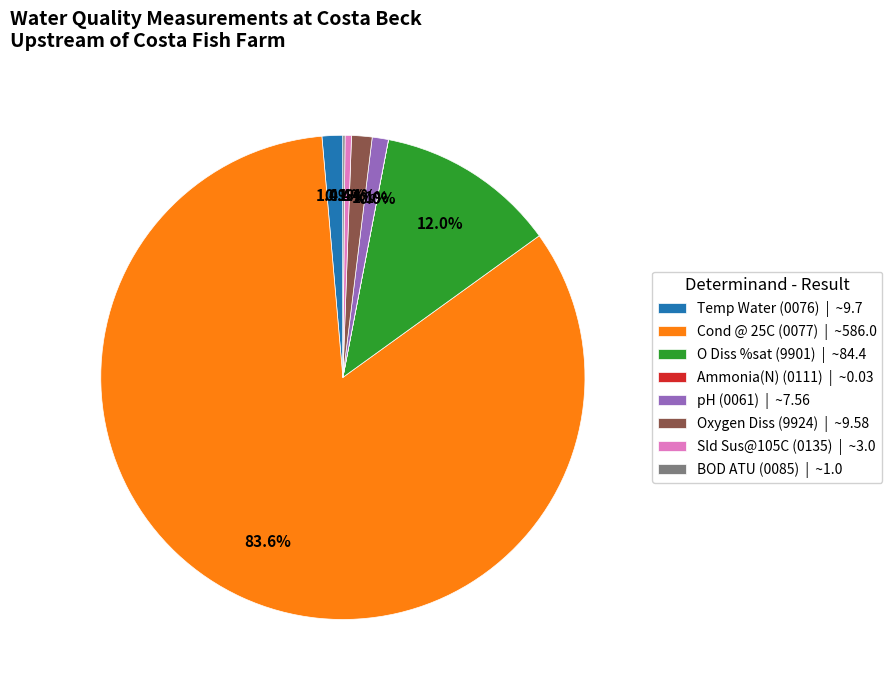

Between Cond @ 25C (0077) | ~586.0 and O Diss %sat (9901) | ~84.4, which is larger?

Cond @ 25C (0077) | ~586.0